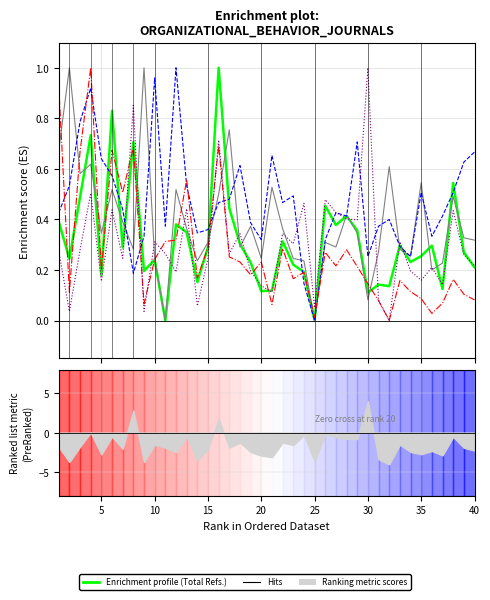

True or false: Ref. / Doc. and %Female intersect in this chart.

True